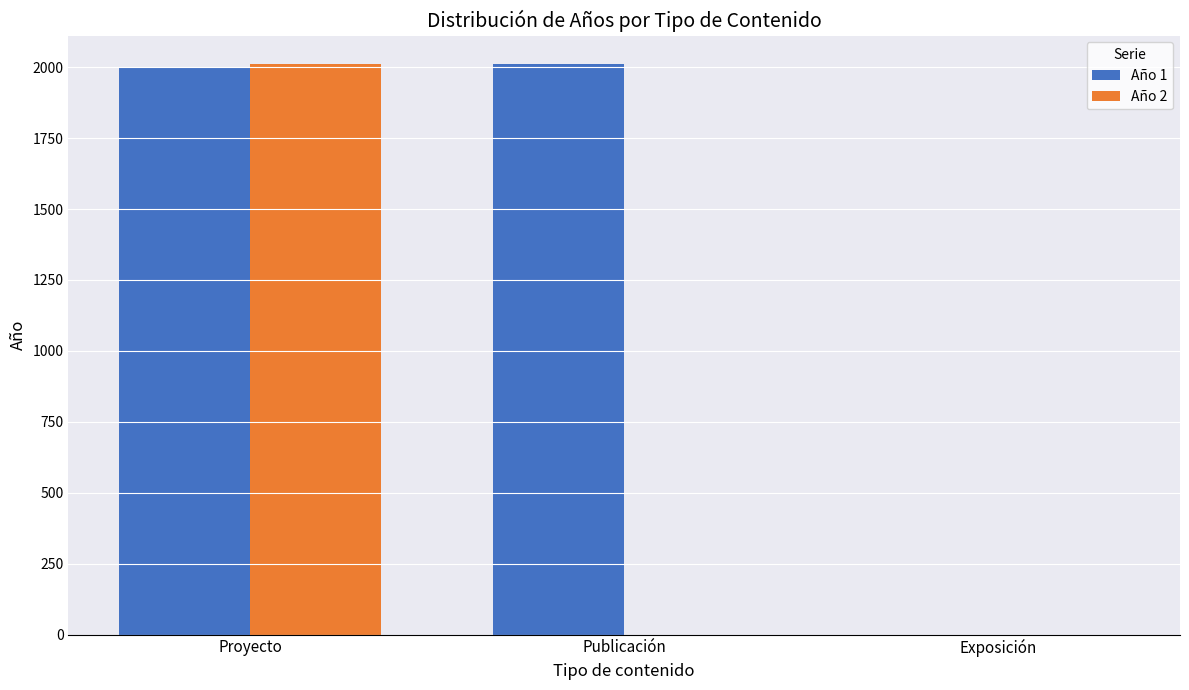

Reading right to left, transcribe all the data shown in this chart.

Año 1: Exposición=0	Publicación=2011	Proyecto=1999
Año 2: Exposición=0	Publicación=0	Proyecto=2011